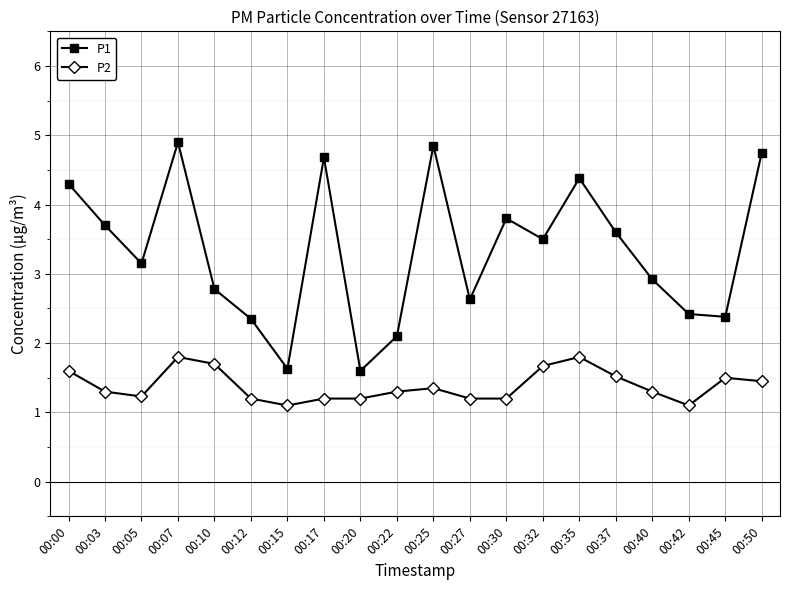

At 00:42, list the series in order from smallest to largest.

P2, P1